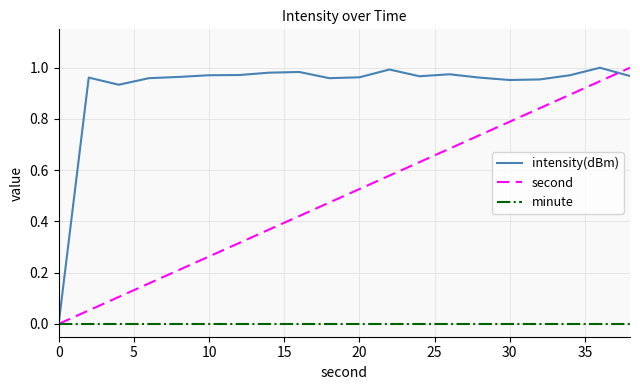

Rank the series by their average value, from lowest to highest.

minute, second, intensity(dBm)